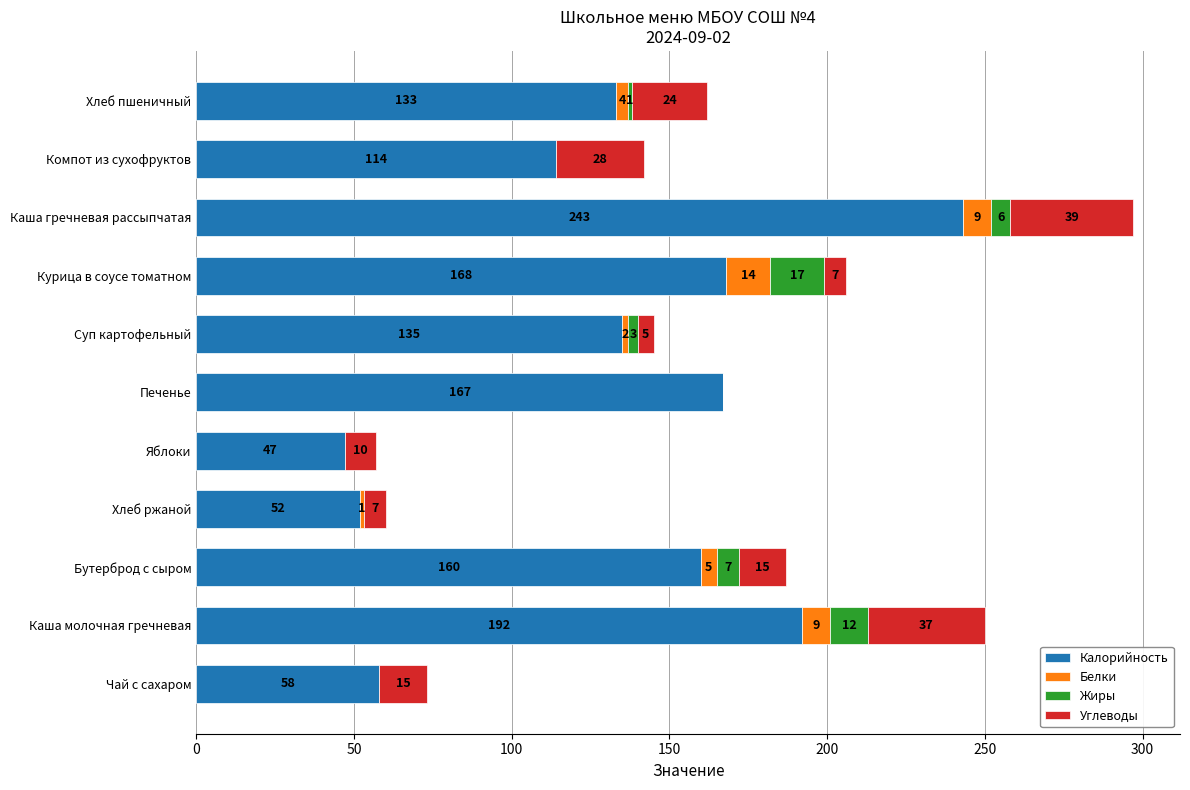

The Калорийность series shows 116 at Каша молочная гречневая. True or false?

False